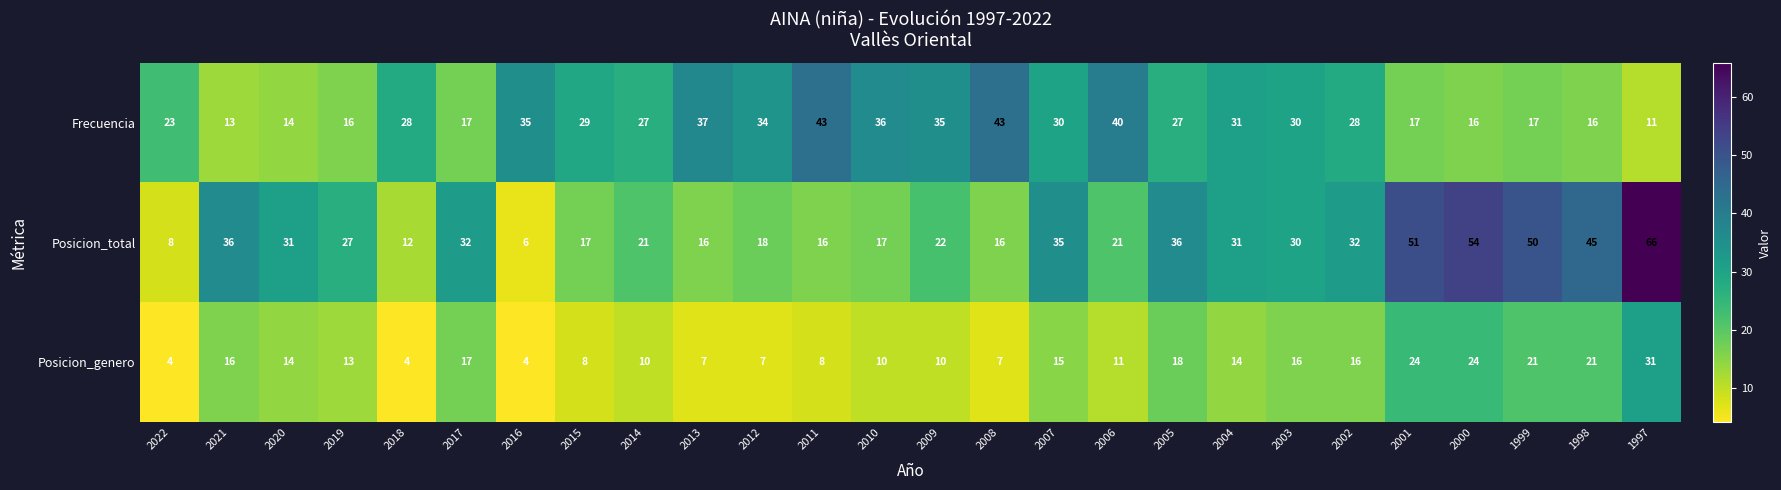

Rank the series by their maximum value, from highest to lowest.

Posicion_total, Frecuencia, Posicion_genero